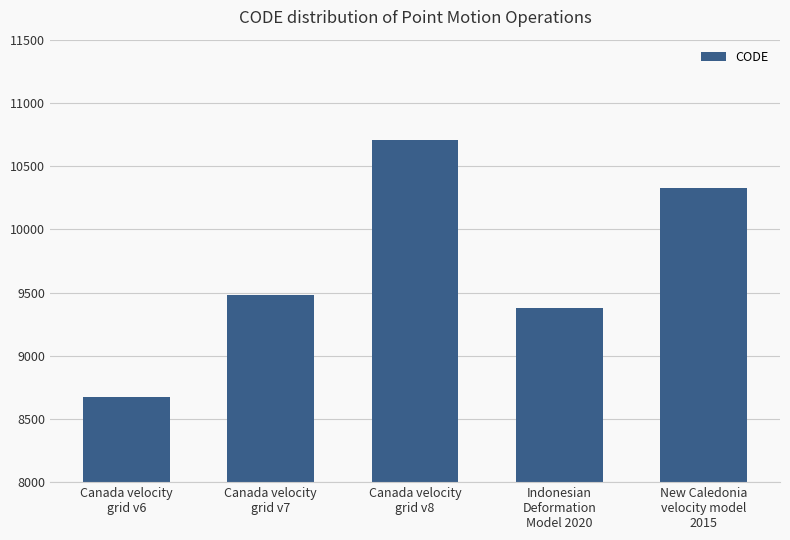

What is the minimum value shown in the chart?

8676